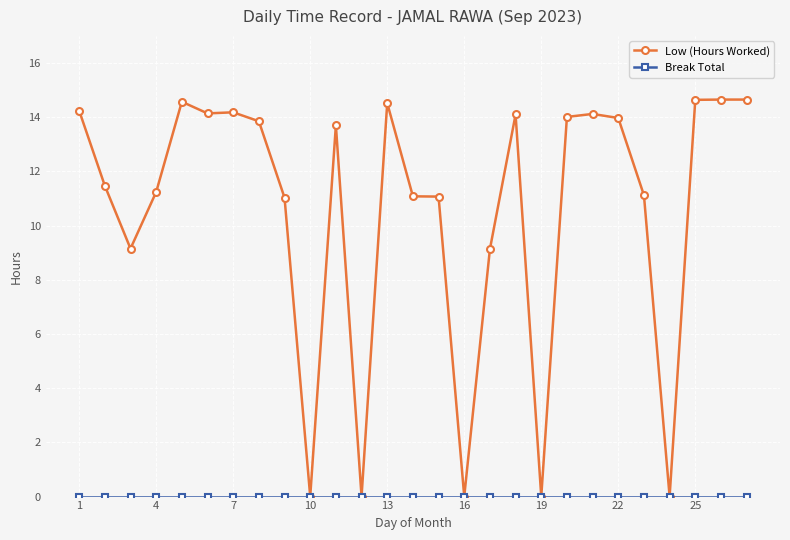

Which series has the largest total across all categories?

Low (Hours Worked)